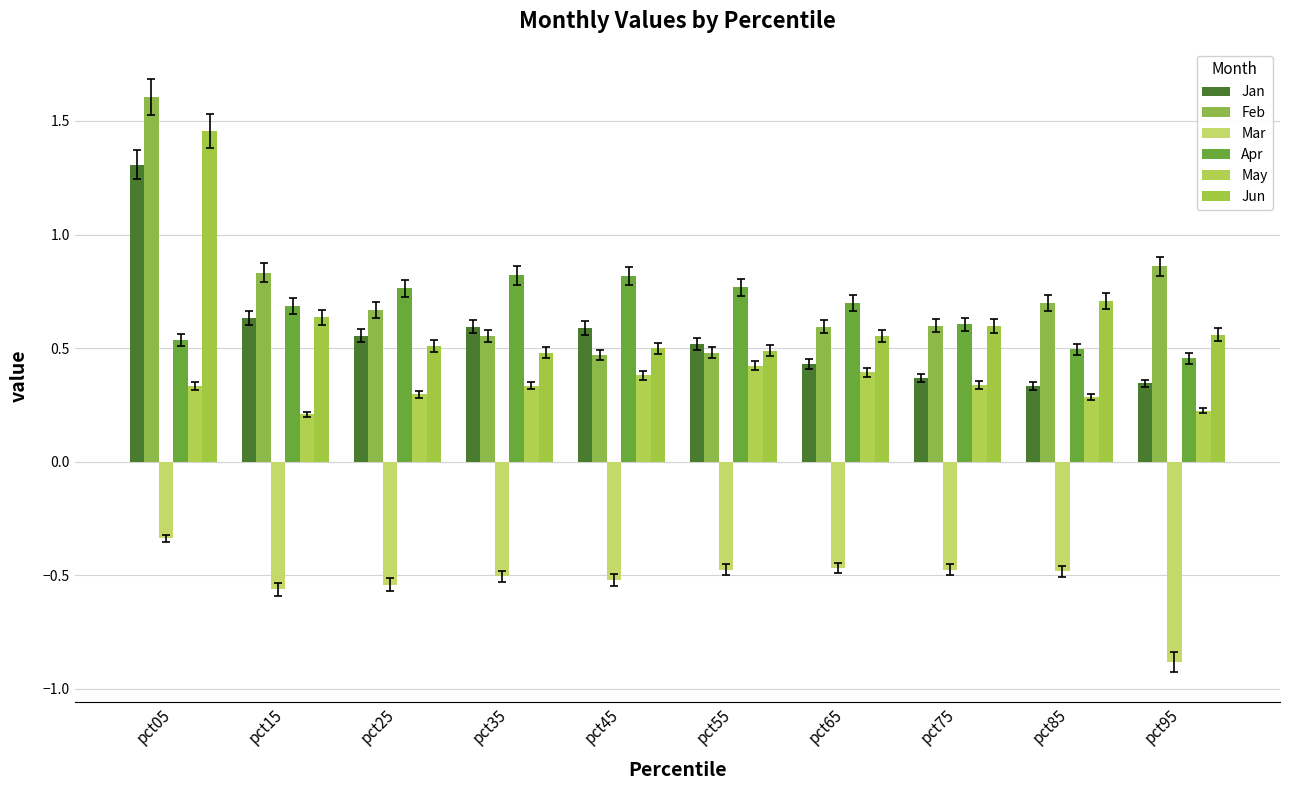

The Mar series shows -0.7 at pct75. True or false?

False